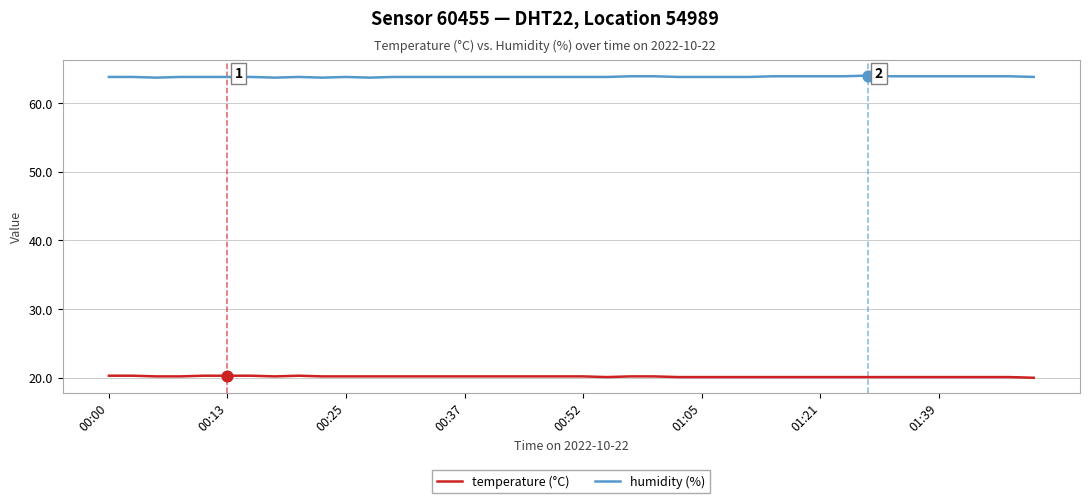

What are all the series names shown in the legend?

temperature (°C), humidity (%)